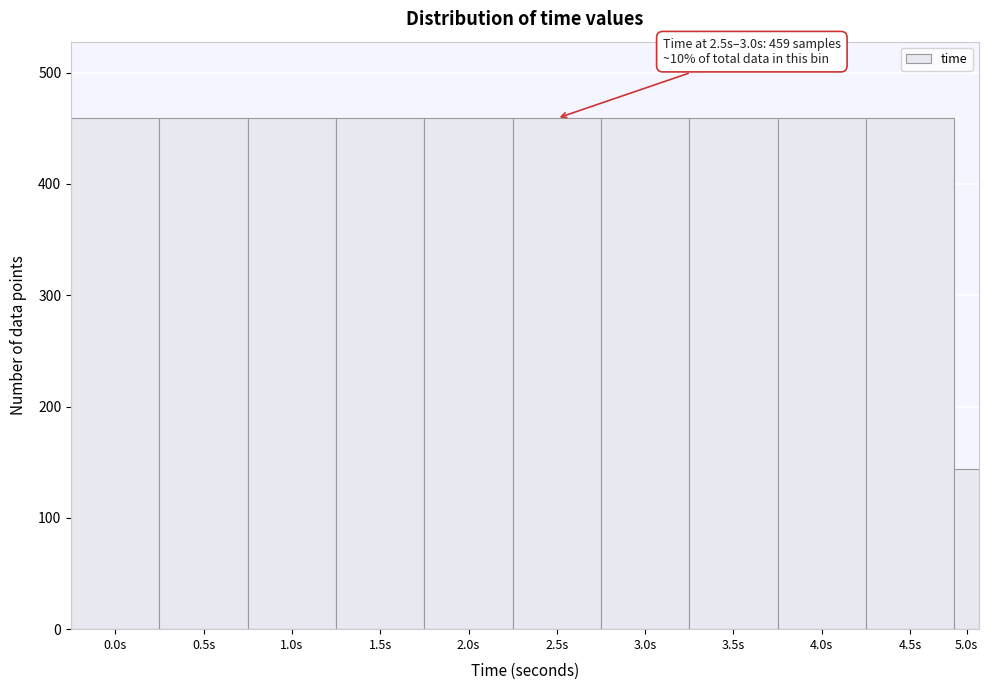

Reading left to right, transcribe all the data shown in this chart.

0.0s=459	0.5s=459	1.0s=459	1.5s=459	2.0s=459	2.5s=459	3.0s=459	3.5s=459	4.0s=459	4.5s=459	5.0s=144